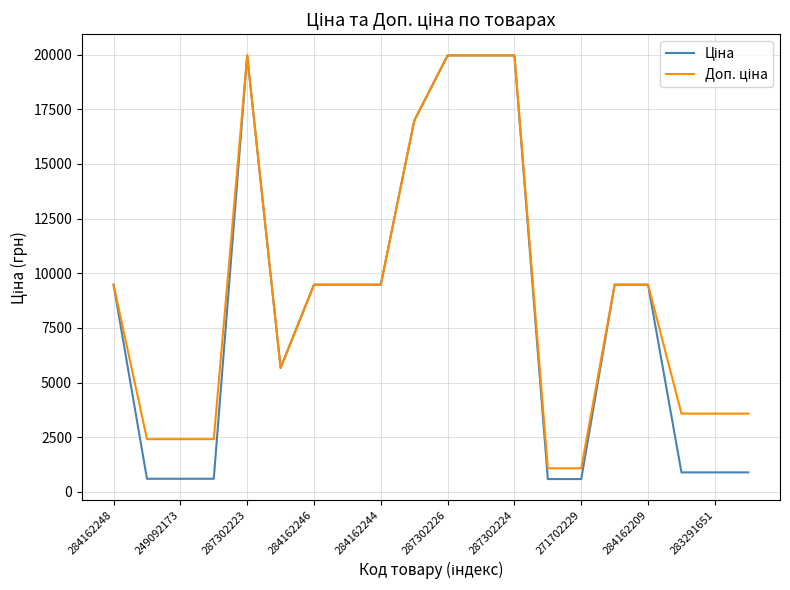

What is the minimum value shown in the chart?

589.9